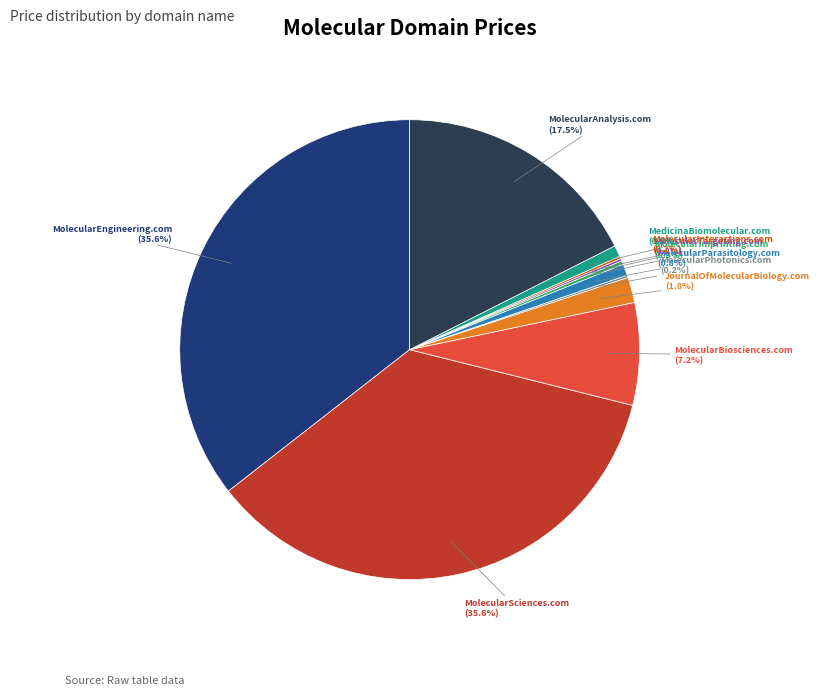

Between MolecularEngineering.com and JournalOfMolecularBiology.com, which is larger?

MolecularEngineering.com